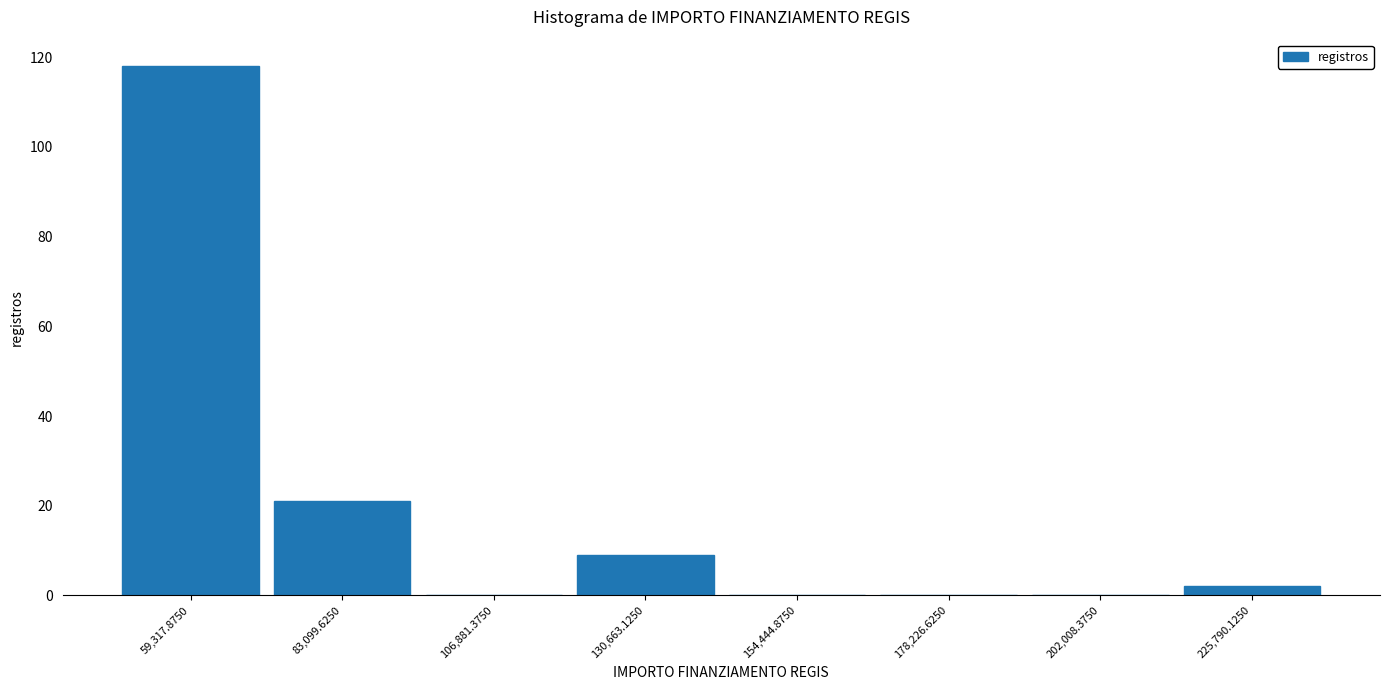

Which range on the x-axis has the tallest bar?

45000 to 70000